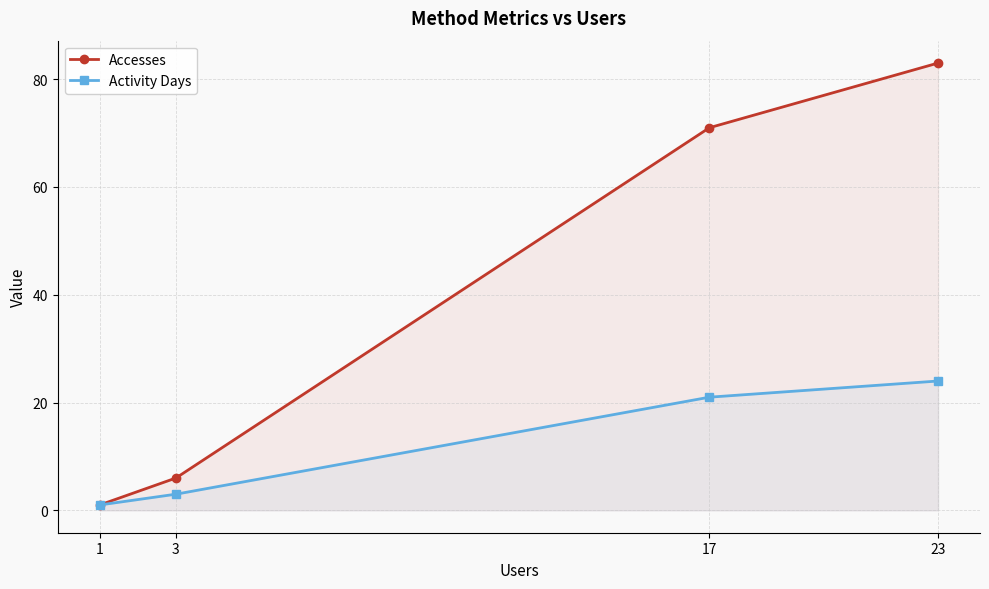

List the series in order of their overall mean, lowest first.

Activity Days, Accesses